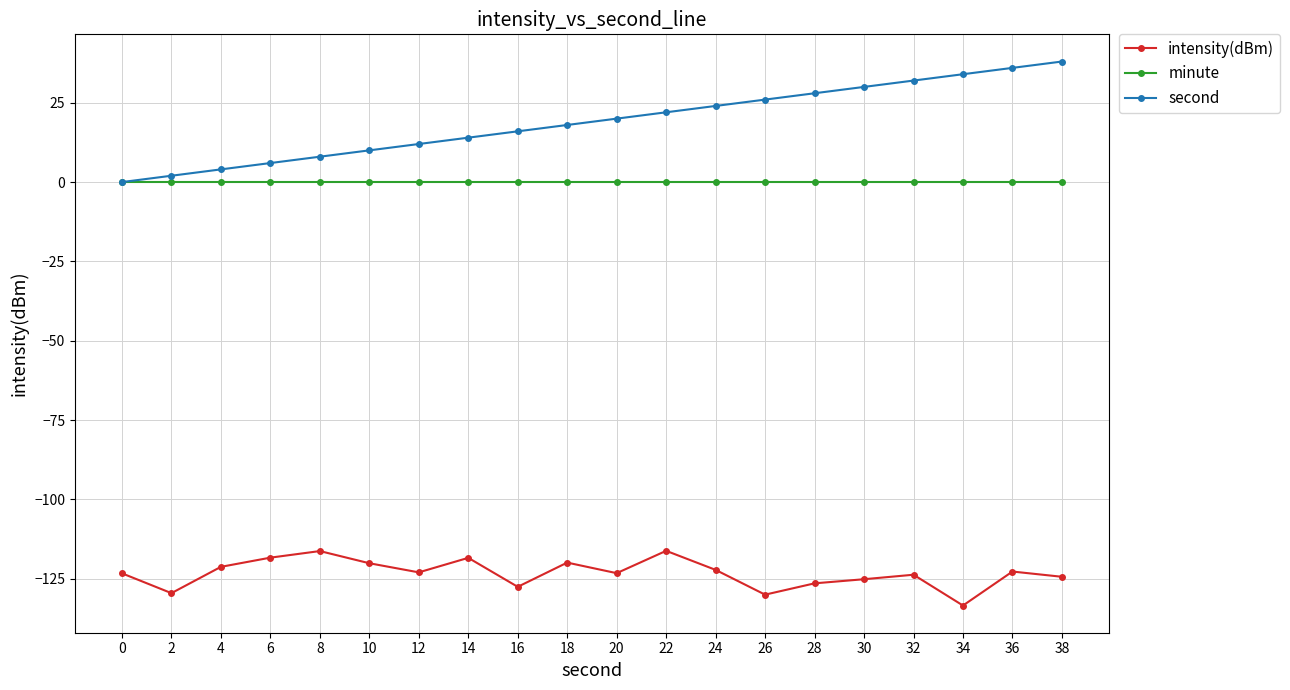

True or false: intensity(dBm) has more than 1 points higher than both neighbors.

True